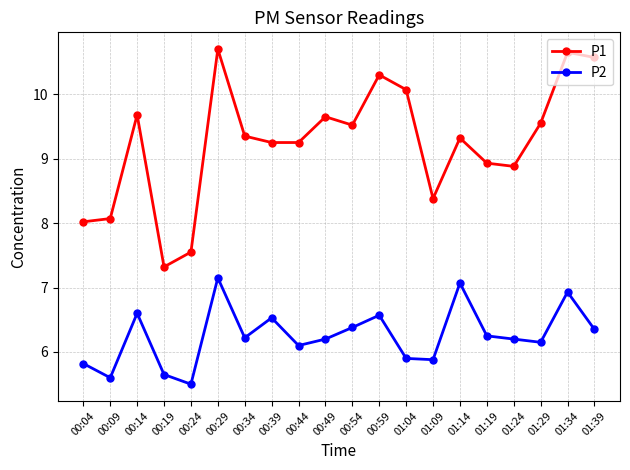

The P2 series shows 10.5 at 00:34. True or false?

False